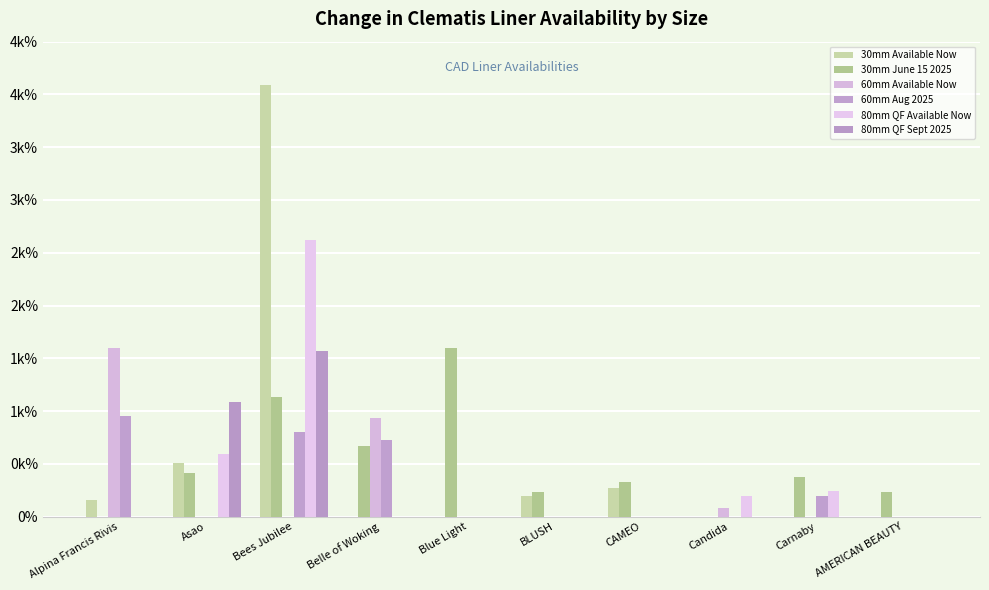

List the labels in order of 80mm QF Sept 2025 value, largest first.

Bees Jubilee, Asao, Alpina Francis Rivis, Belle of Woking, Blue Light, BLUSH, CAMEO, Candida, Carnaby, AMERICAN BEAUTY